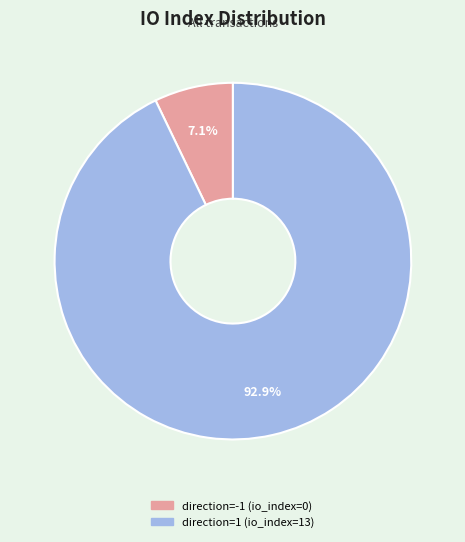

Which slice is the smallest?

direction=-1 (io_index=0)